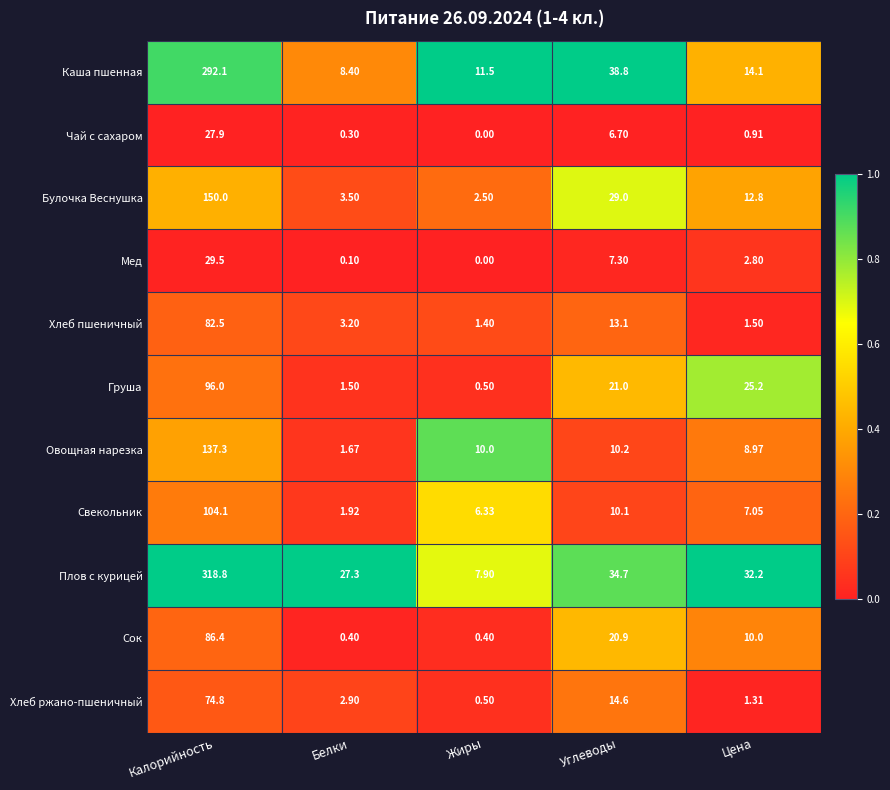

Between Белки and Углеводы, which series saw the biggest shift?

Каша пшенная